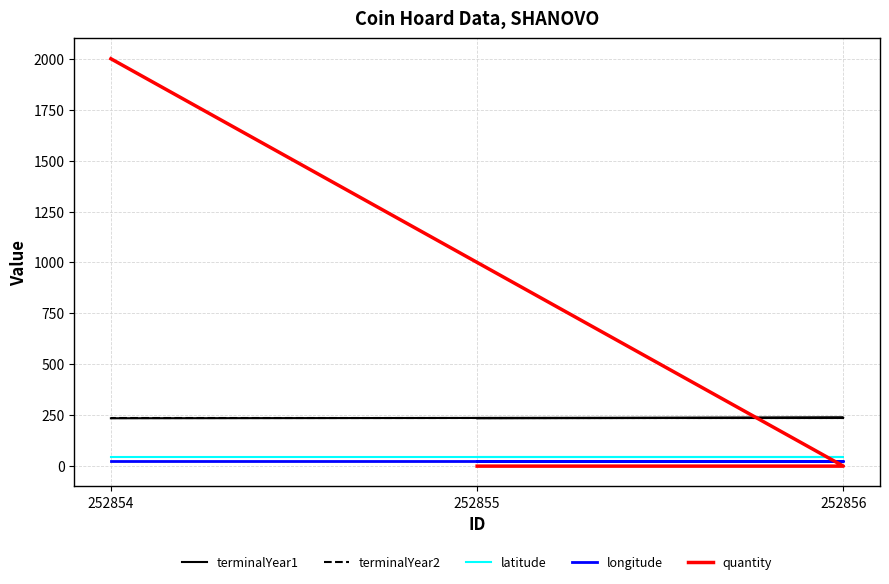

The terminalYear2 series shows 238.0 at 252854. True or false?

True